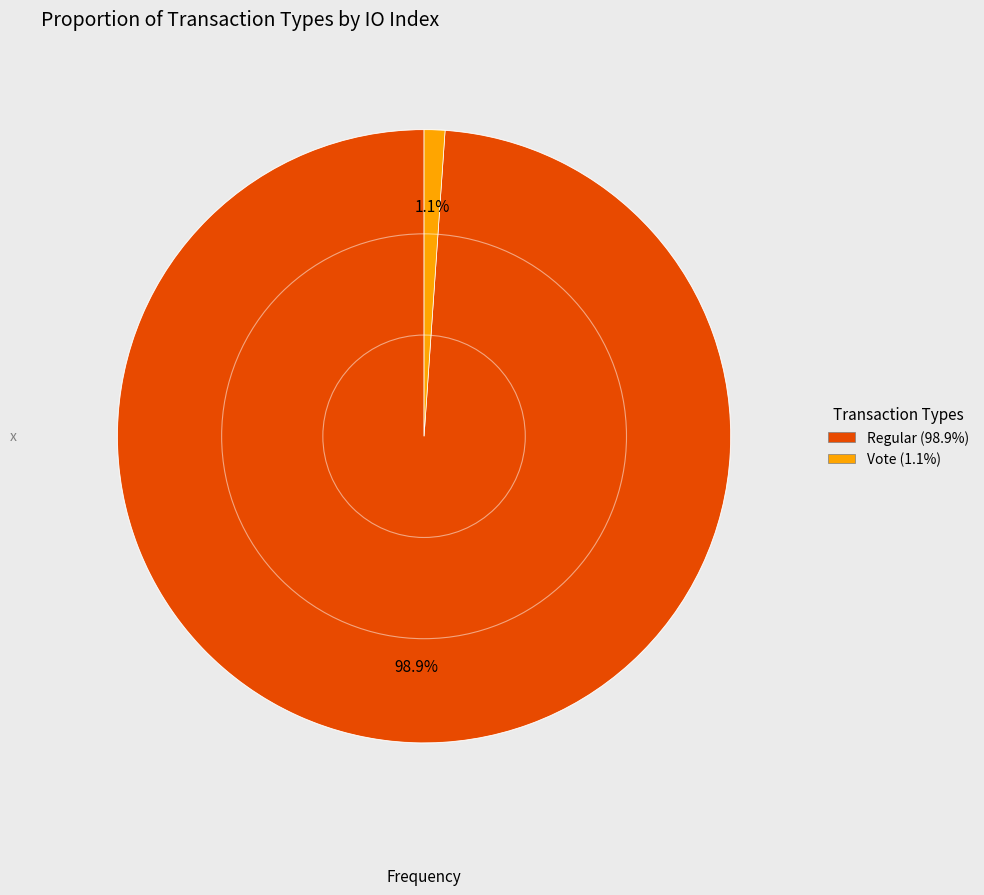

Between Vote (1.1%) and Regular (98.9%), which is larger?

Regular (98.9%)